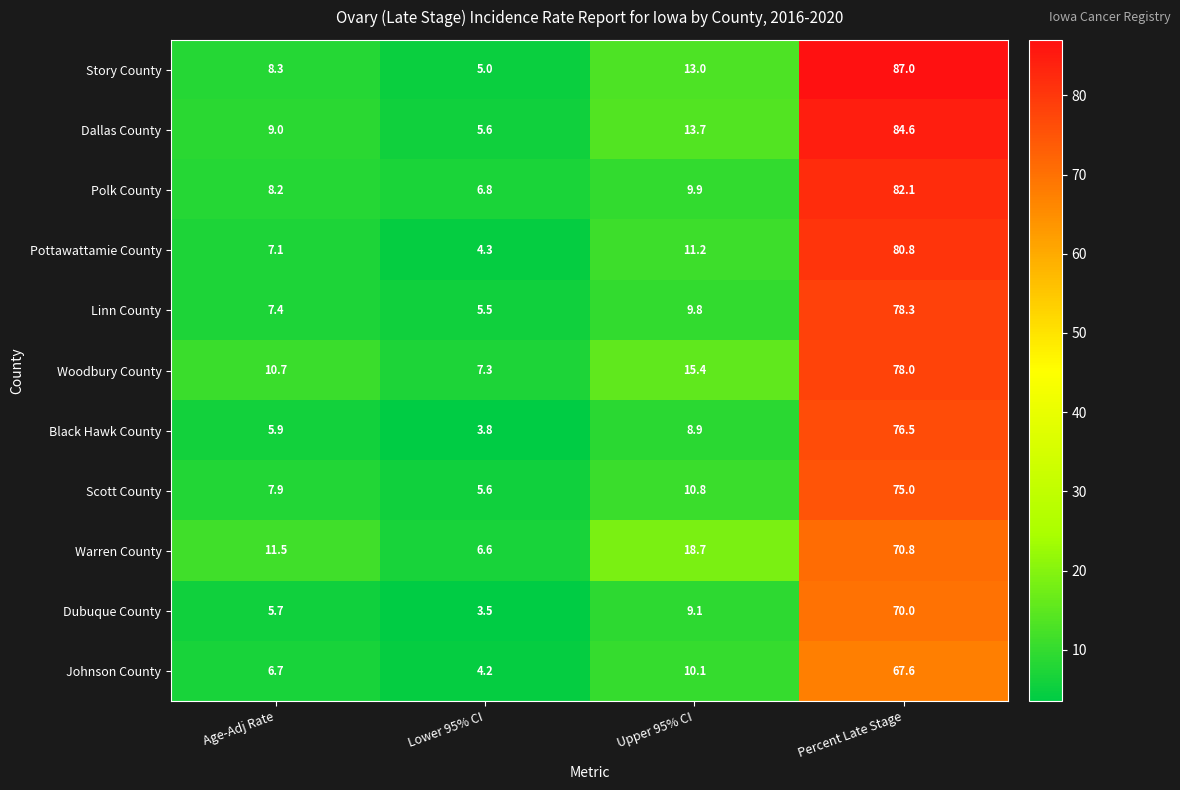

Is it true that Johnson County equals 15.8 at Upper 95% CI?

False